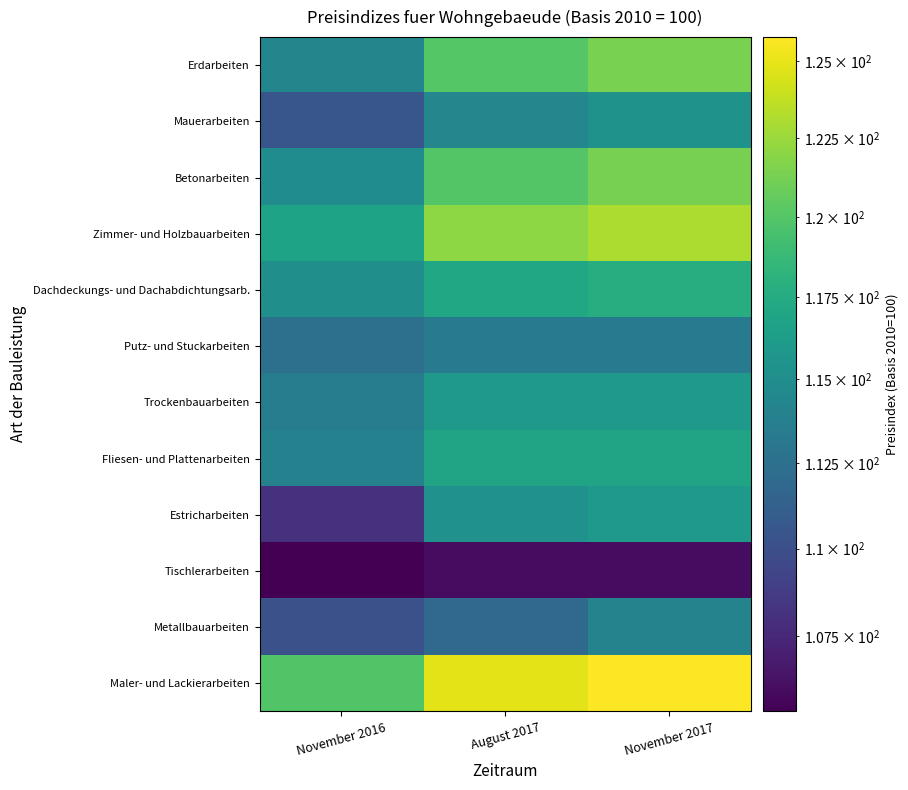

Which series changed the most between November 2016 and August 2017?

Estricharbeiten